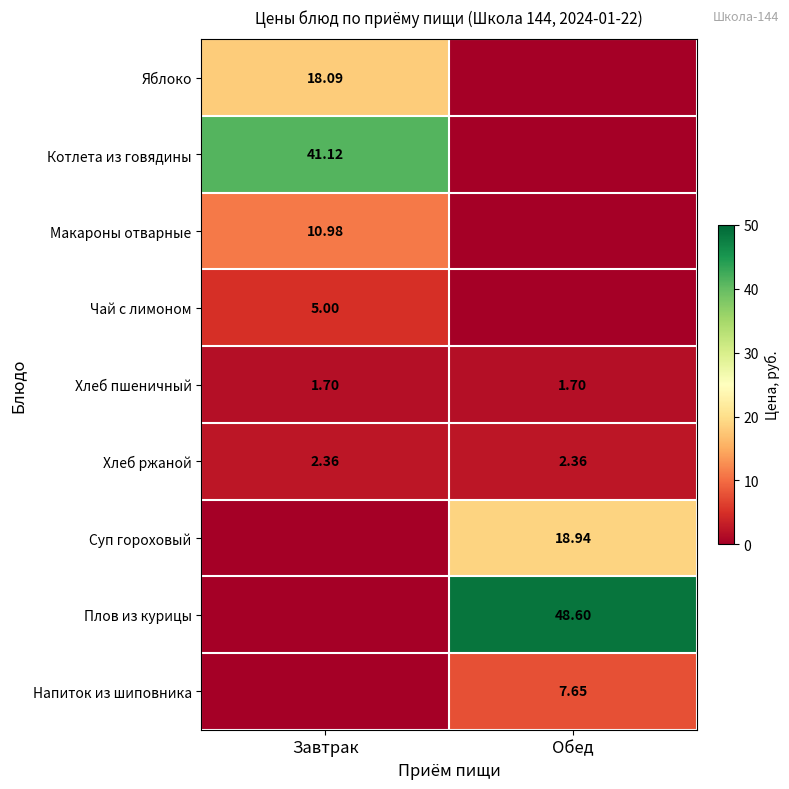

Is the value of Хлеб пшеничный at Завтрак greater than the value of Хлеб ржаной at Завтрак?

No